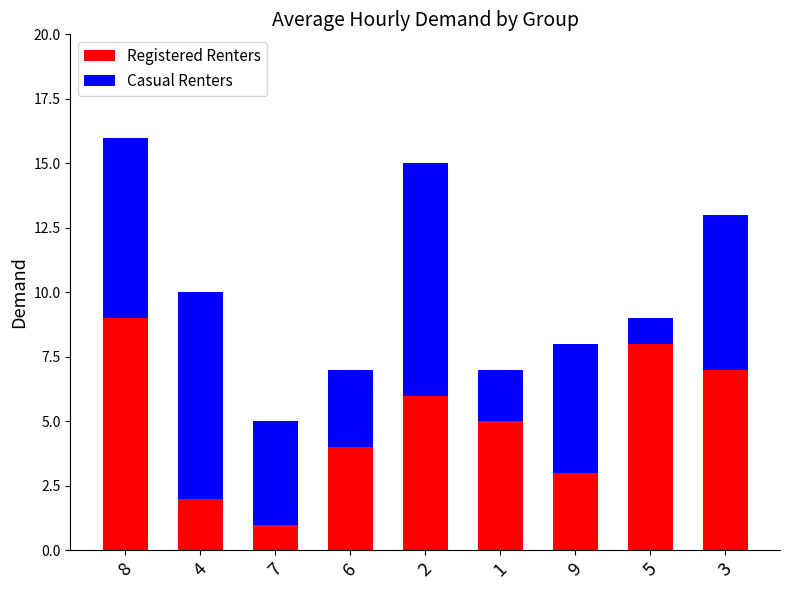

What is the total value across all series at 6?

7